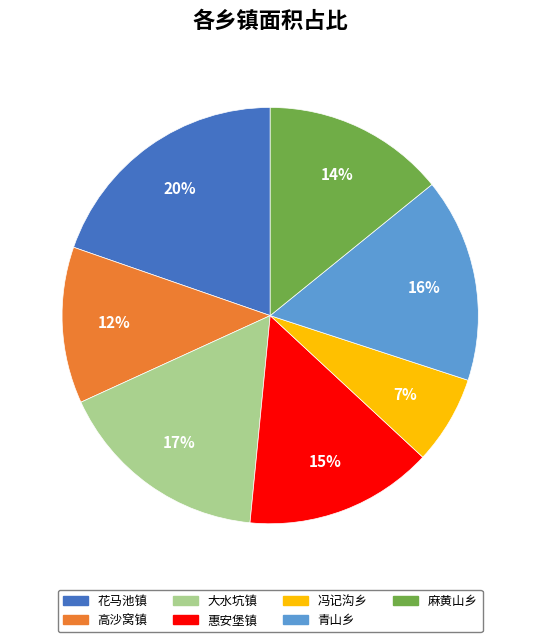

Which slice is the smallest?

冯记沟乡